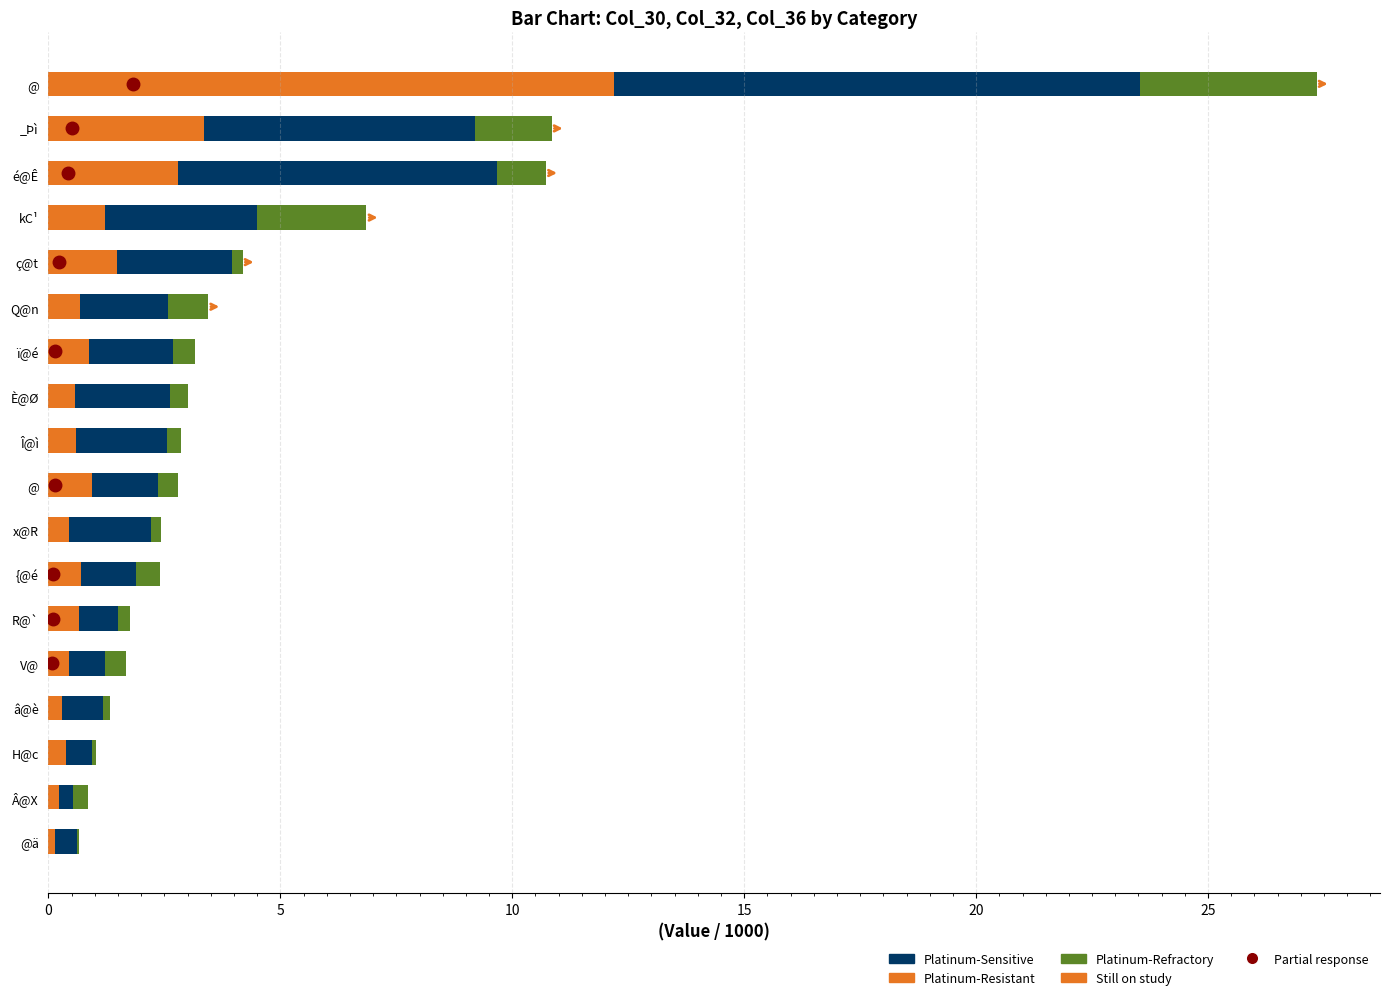

What is the difference between the second highest and minimum values in the Platinum-Resistant series?

3.2